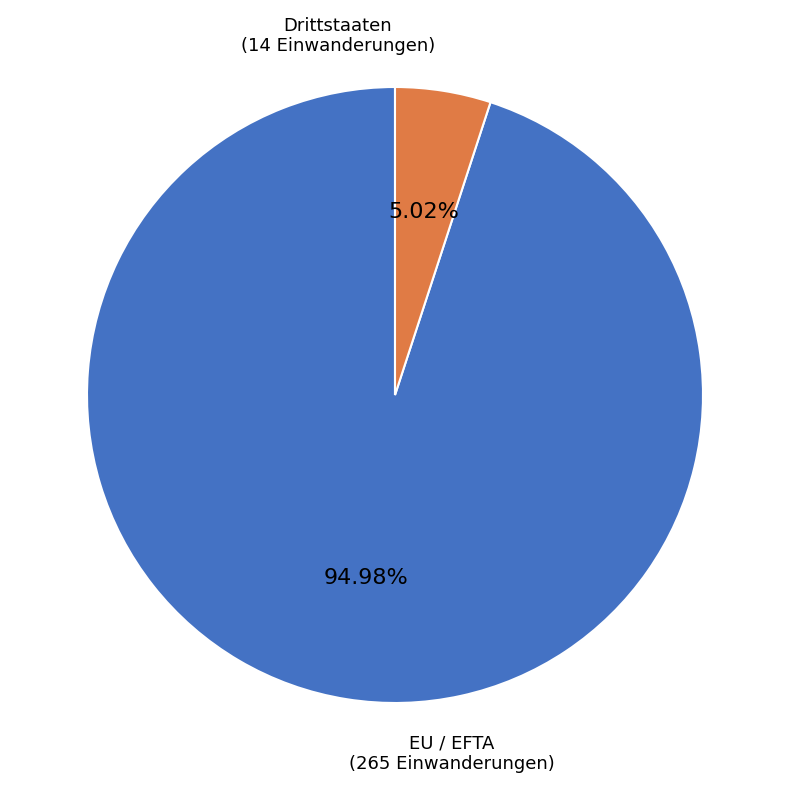

Is there a majority slice in this chart?

Yes